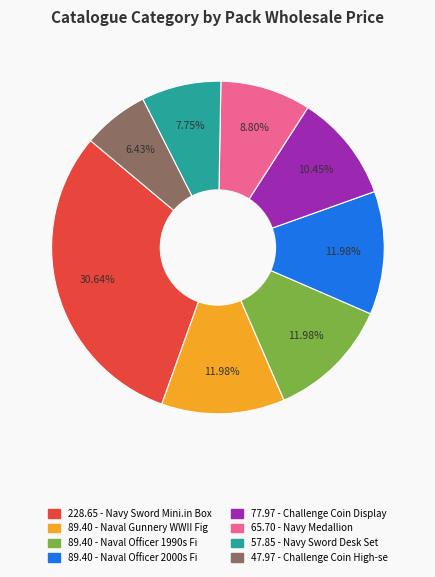

Is there a majority slice in this chart?

No